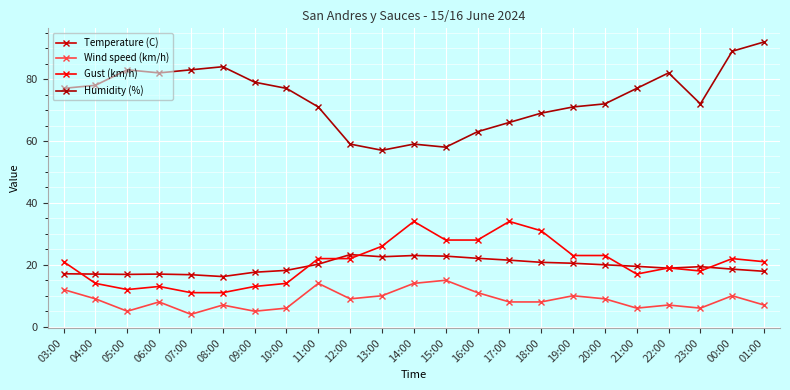

What is the total value across all series at 09:00?

114.6